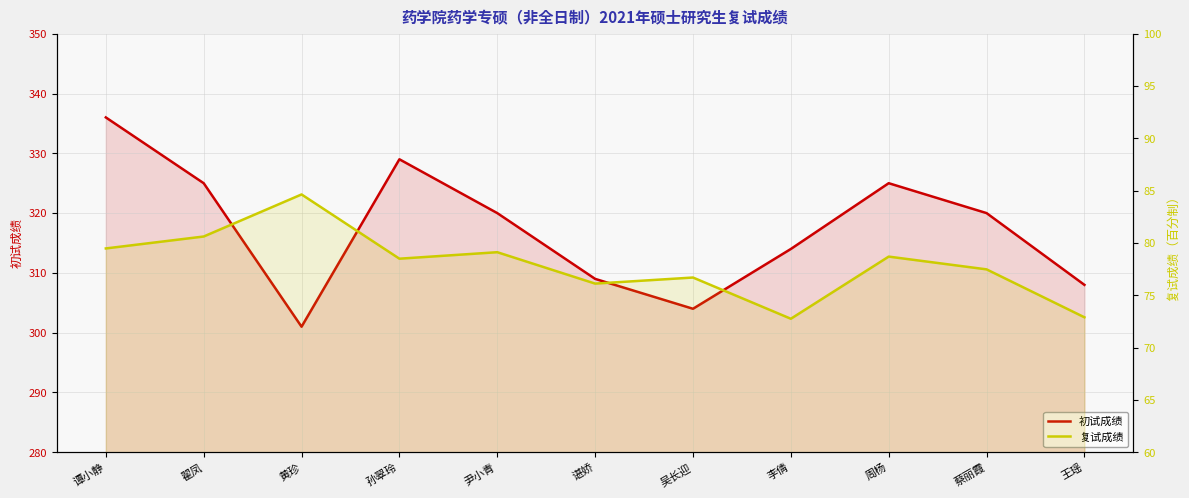

Which label corresponds to the smallest value in the chart?

李倩